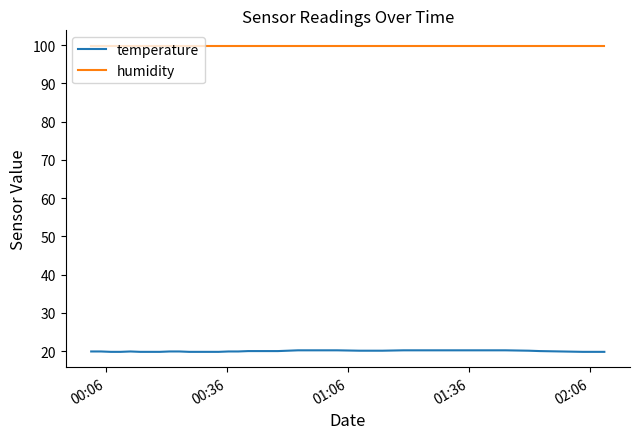

Rank the series by their average value, from lowest to highest.

temperature, humidity